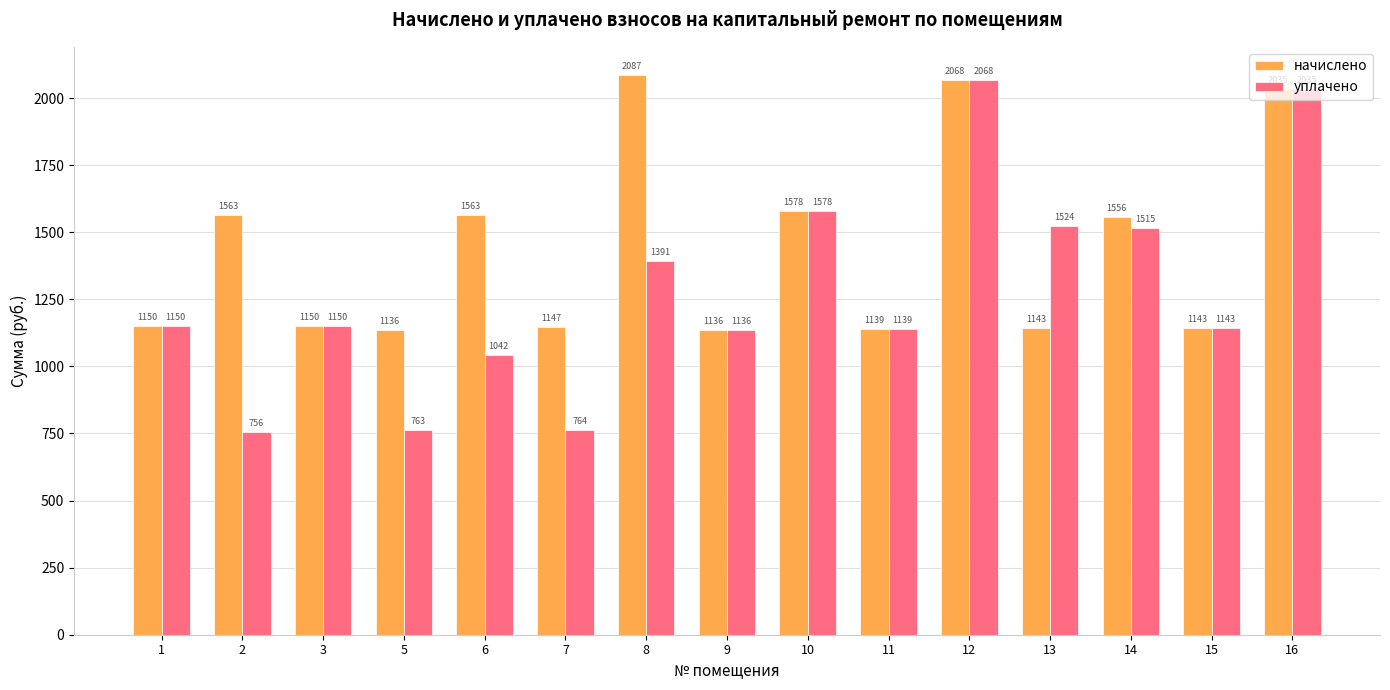

What is the greatest value displayed?

2086.8